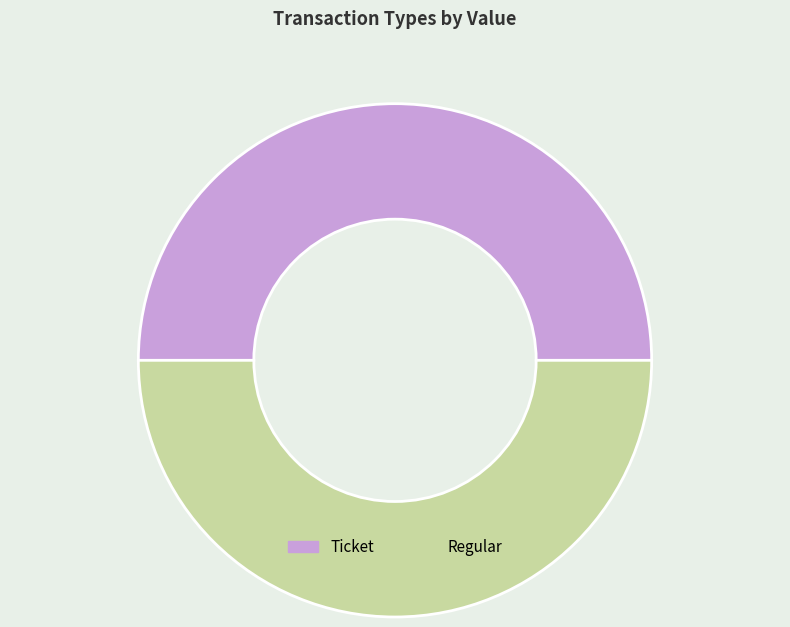

Is it true that Ticket is 8% of the pie?

False